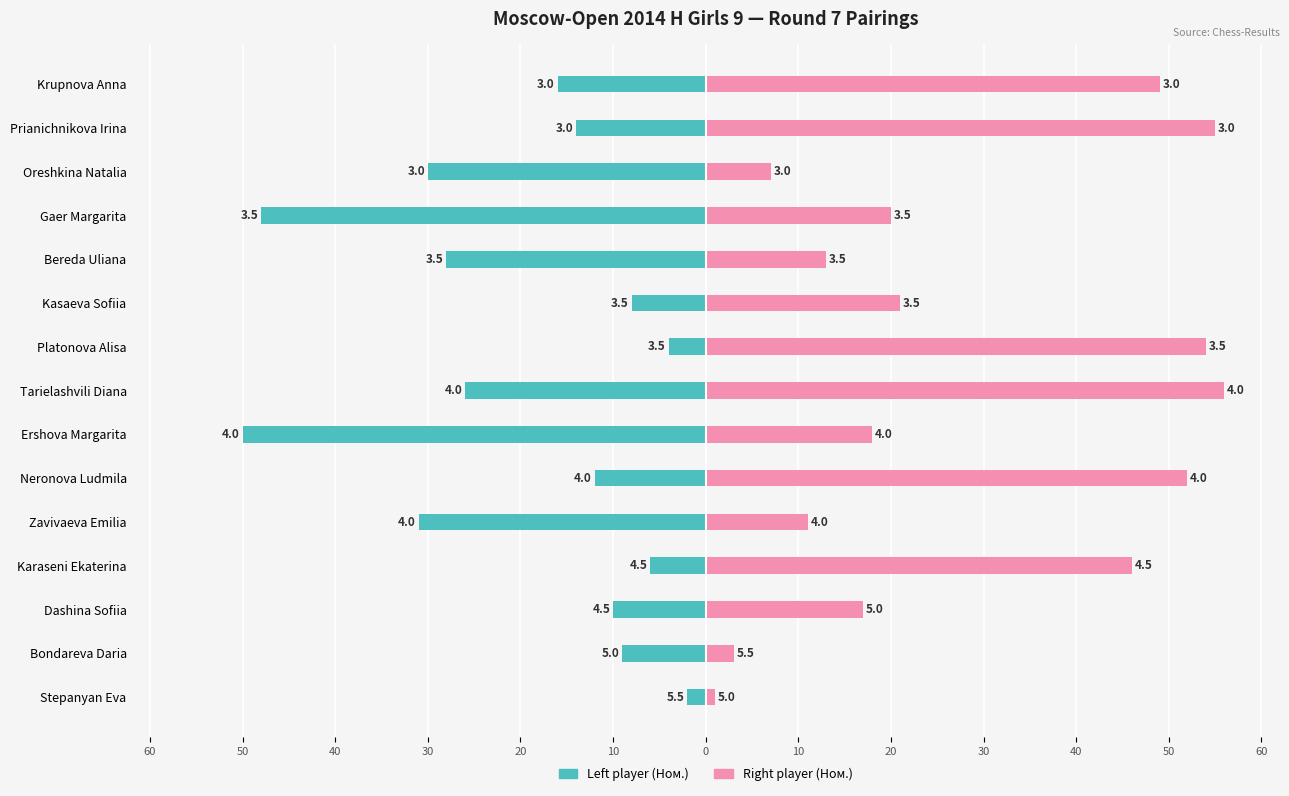

Between Neronova Ludmila and Tarielashvili Diana, which series saw the biggest shift?

Left player (Ном.)